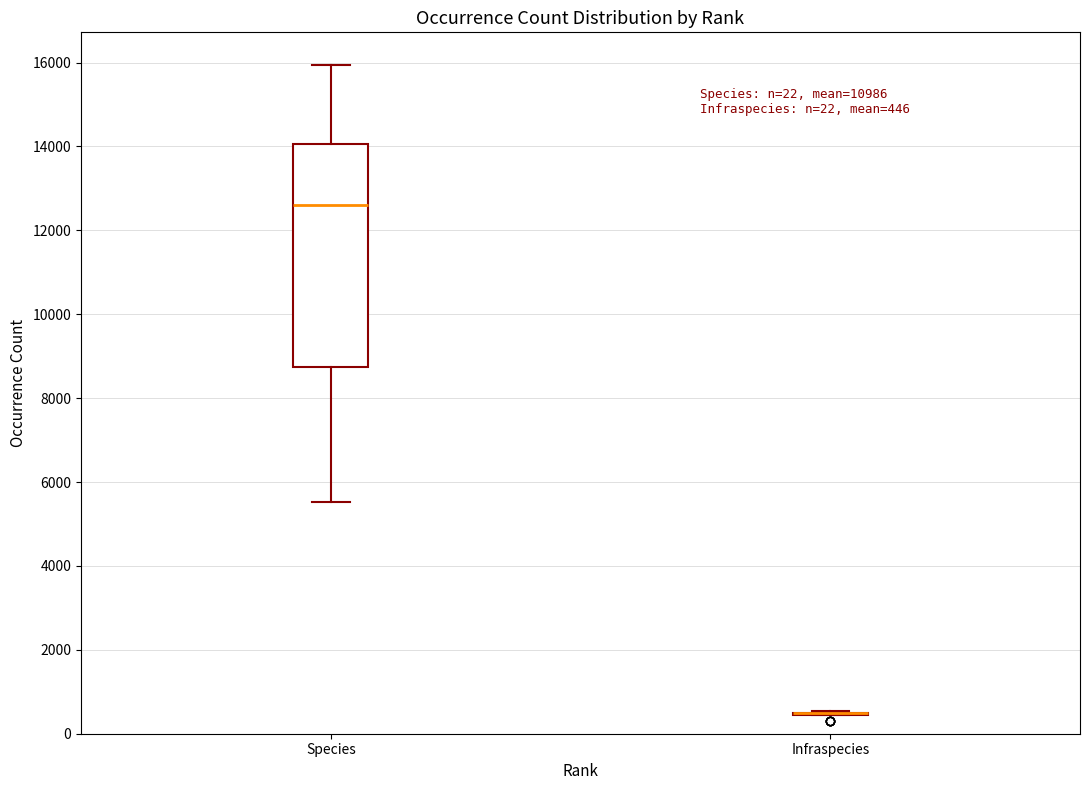

Which box is the tallest, from its lower edge to its upper edge?

Species